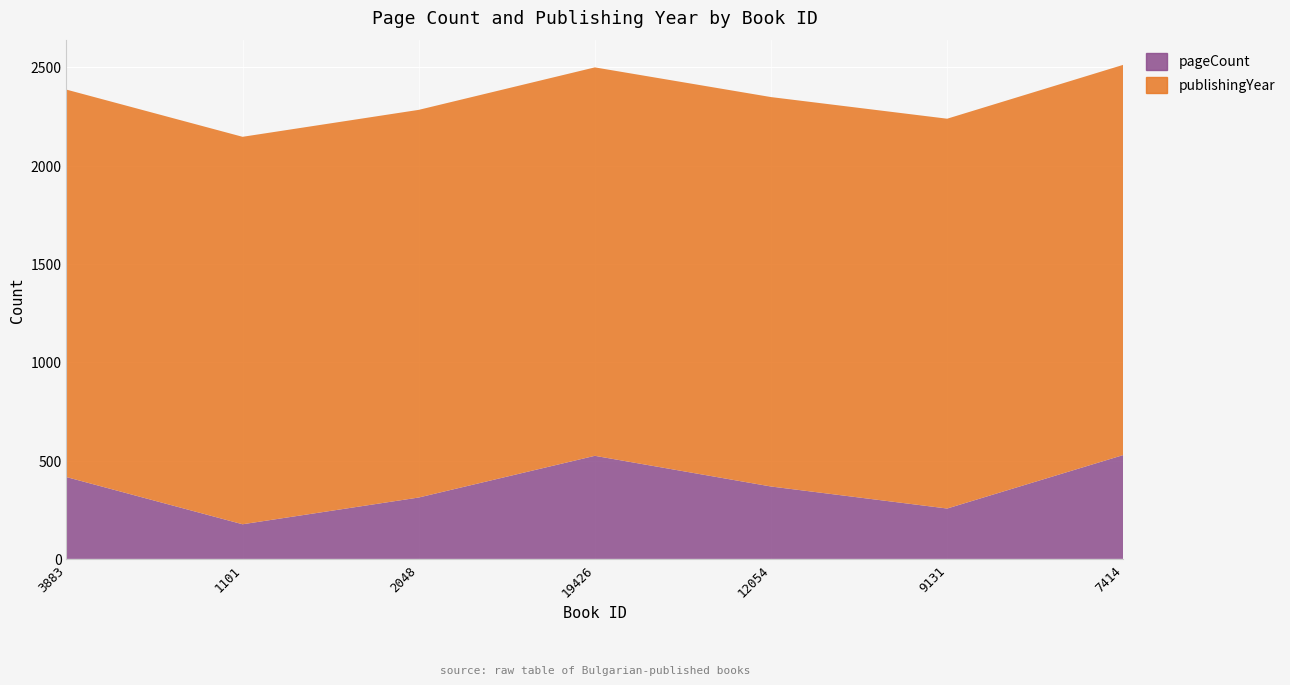

Reading left to right, extract all data points from this chart.

pageCount: 3883=416	1101=176	2048=312	19426=524	12054=368	9131=256	7414=528
publishingYear: 3883=1970	1101=1970	2048=1971	19426=1975	12054=1980	9131=1982	7414=1984